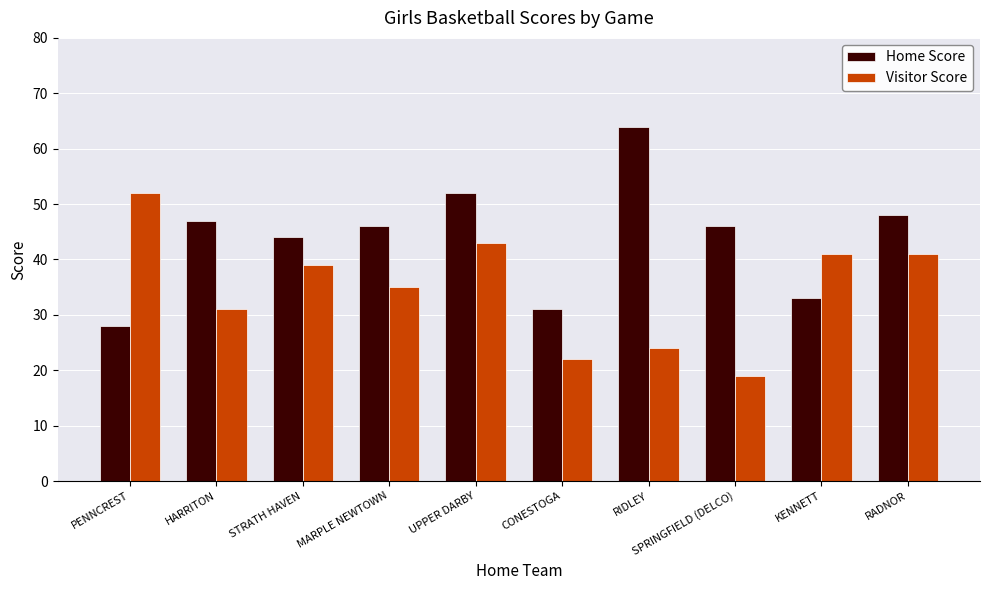

How many groups of bars are there?

10